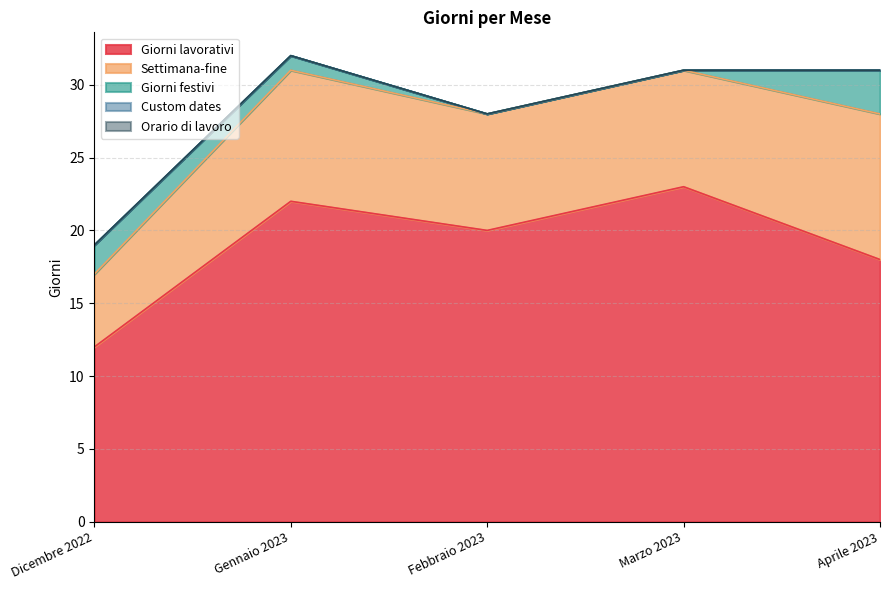

Is it true that Giorni festivi equals 0 at Febbraio 2023?

True